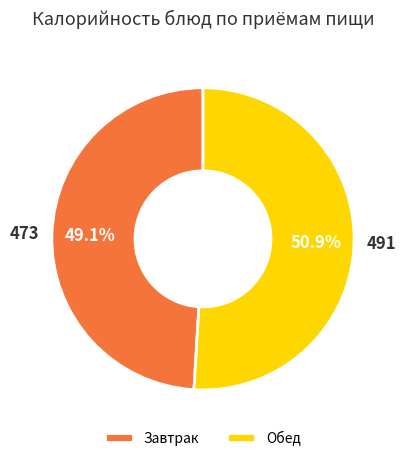

What portion of the pie excludes Завтрак?

50.9%